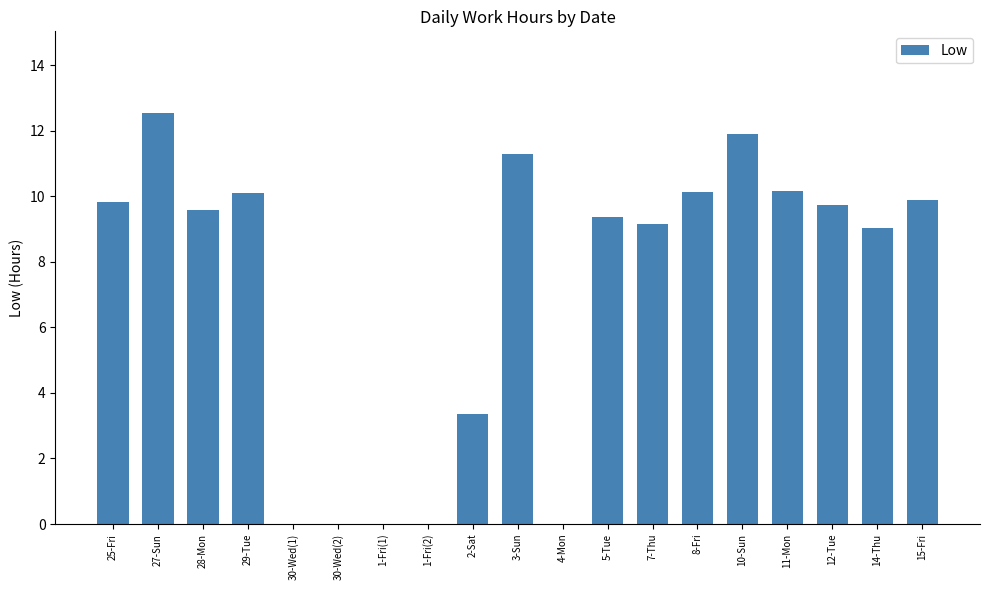

The value at 14-Thu is 2.2. True or false?

False